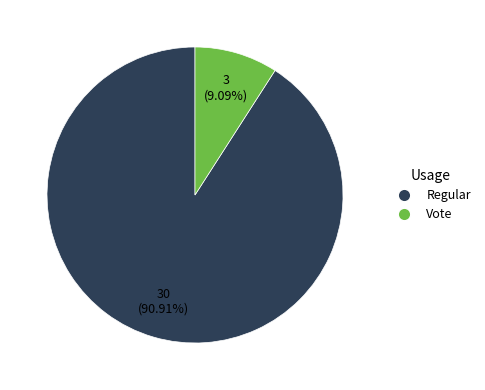

What is the largest slice in the pie chart?

Regular